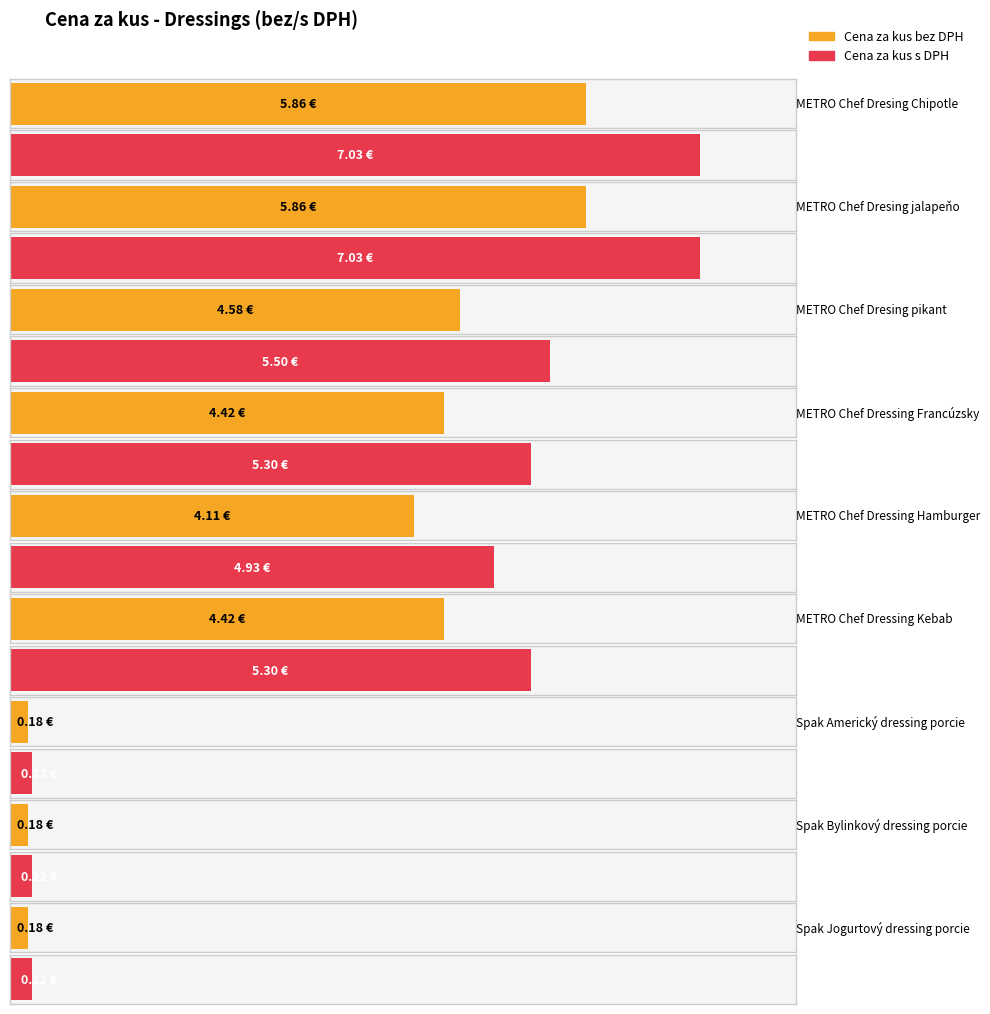

Rank the series by their maximum value, from highest to lowest.

Cena za kus s DPH, Cena za kus bez DPH